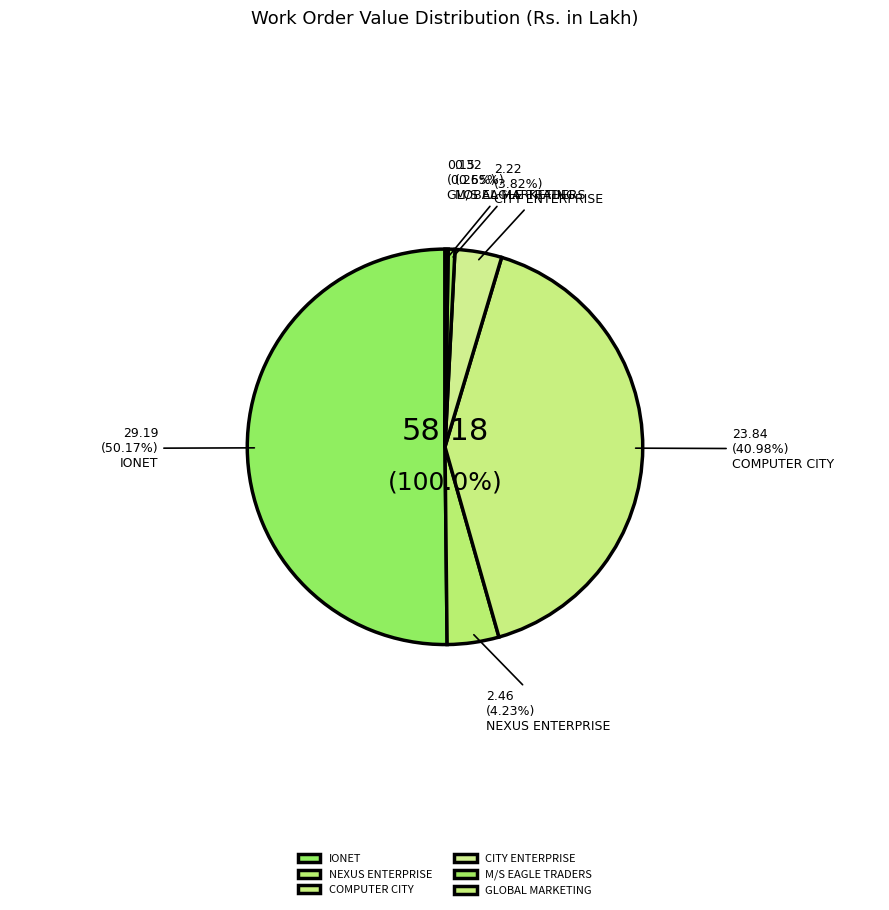

What is the smallest slice in the pie chart?

GLOBAL MARKETING